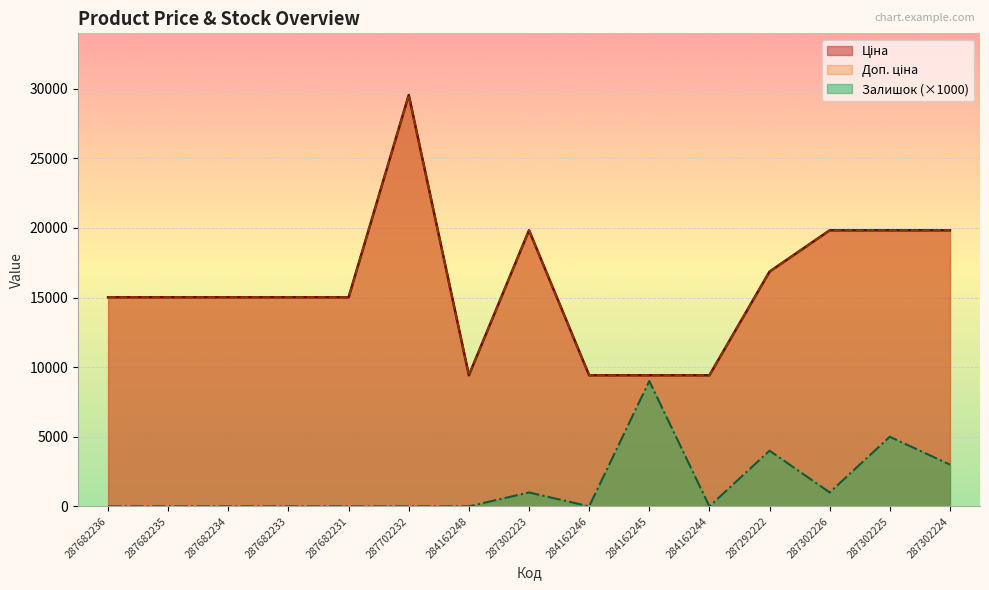

How many lines are shown in the chart?

3